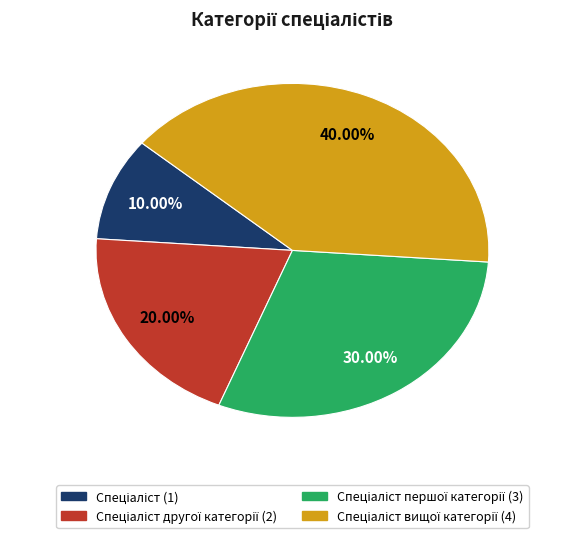

Is there a majority slice in this chart?

No